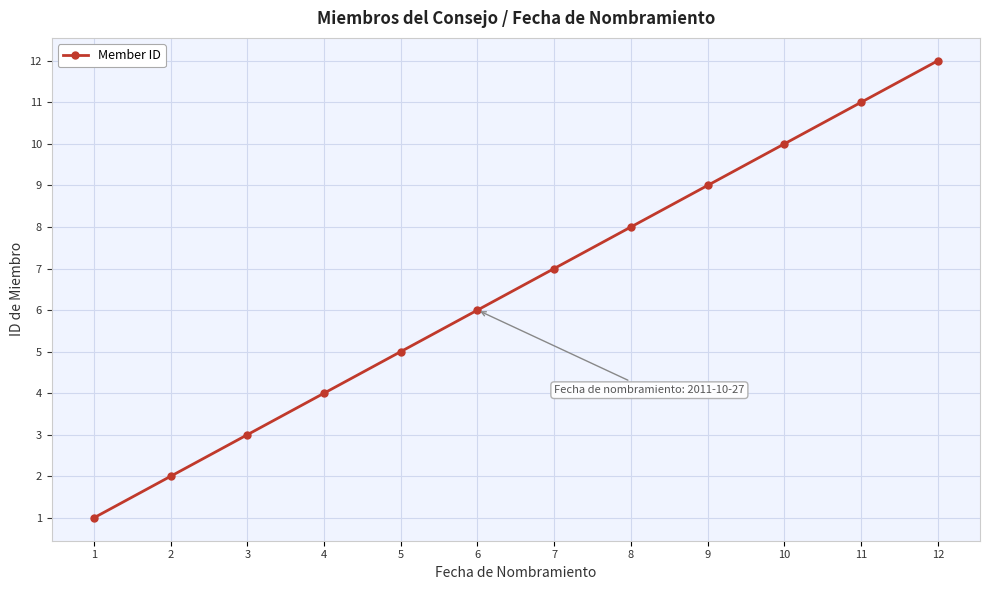

The value at 5 is 5. True or false?

True